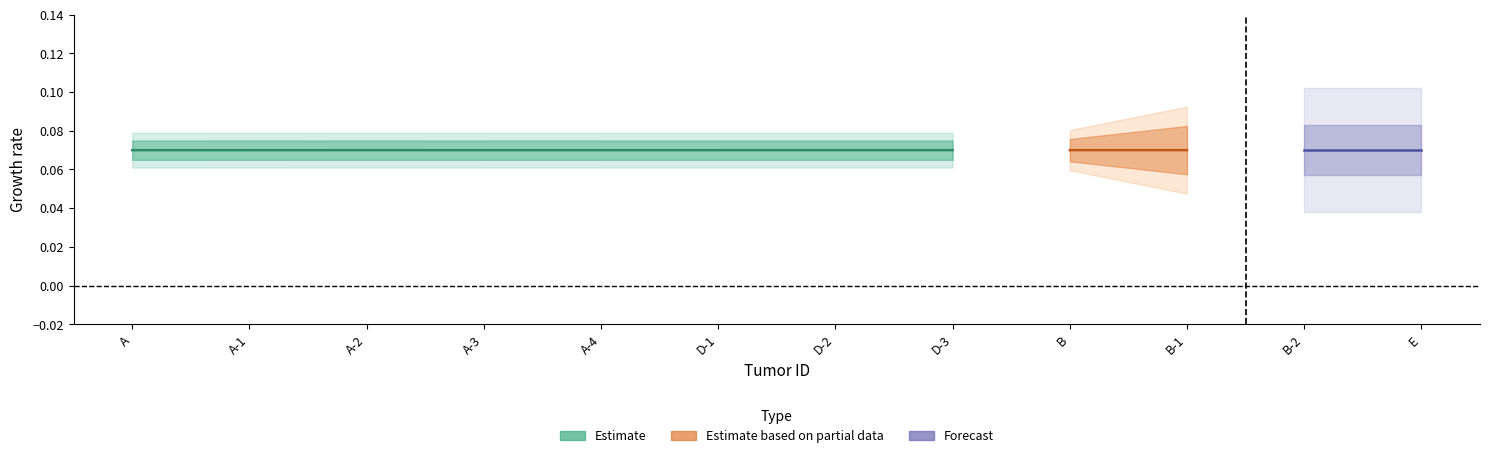

Reading right to left, extract all data points from this chart.

0.1	0.1	0.1	0.1	0.1	0.1	0.1	0.1